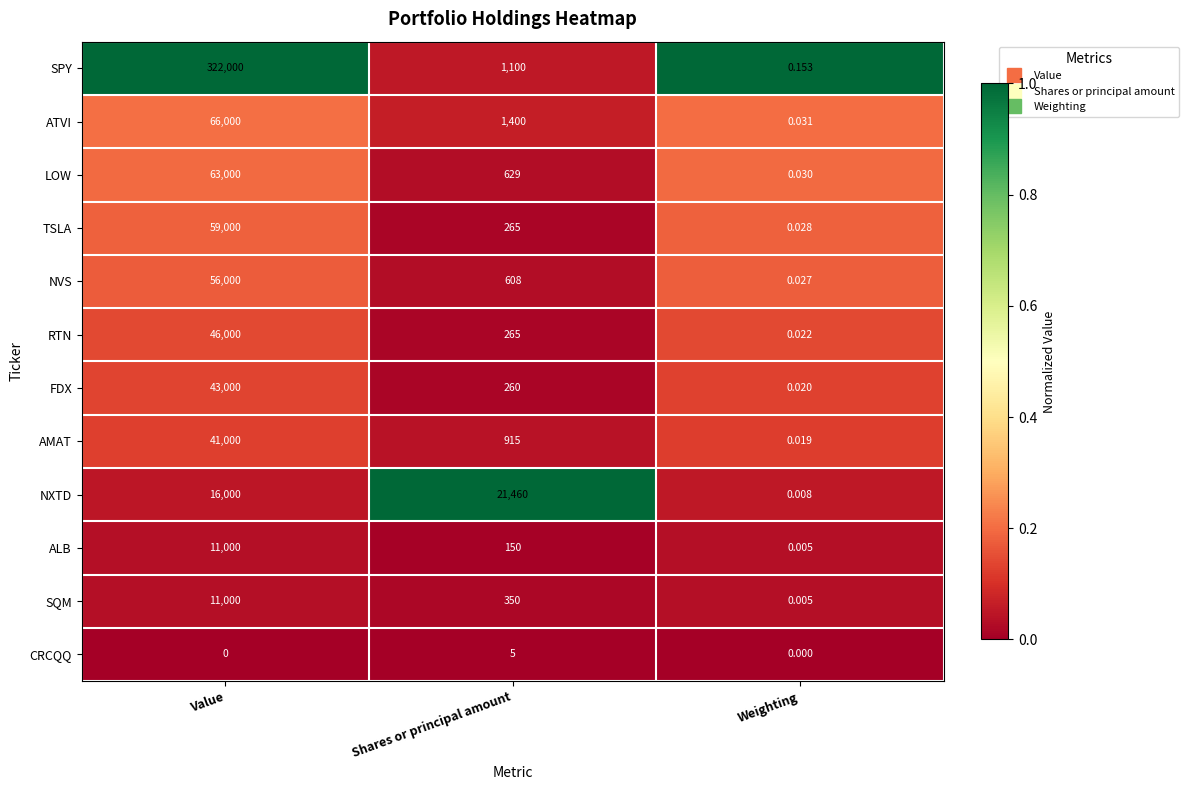

Which label corresponds to the largest value in the chart?

Value